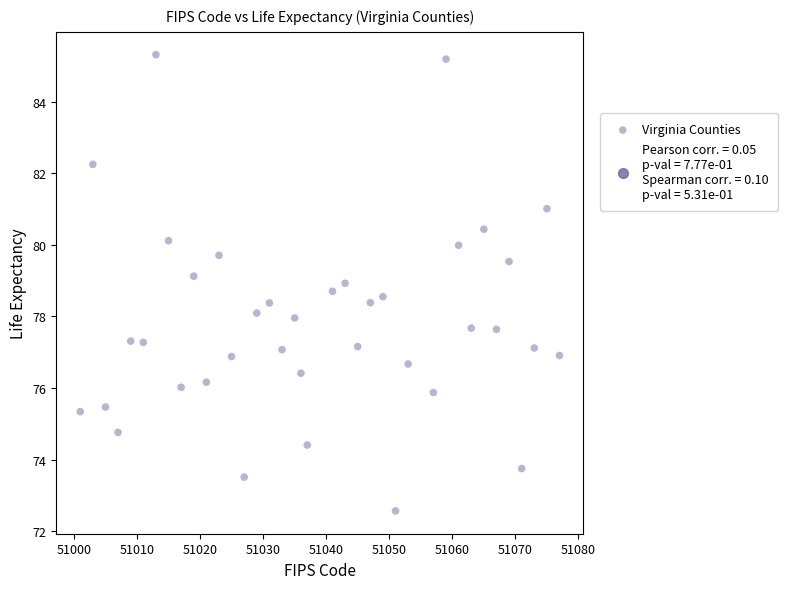

What is the range of Y values (max minus min)?

12.7